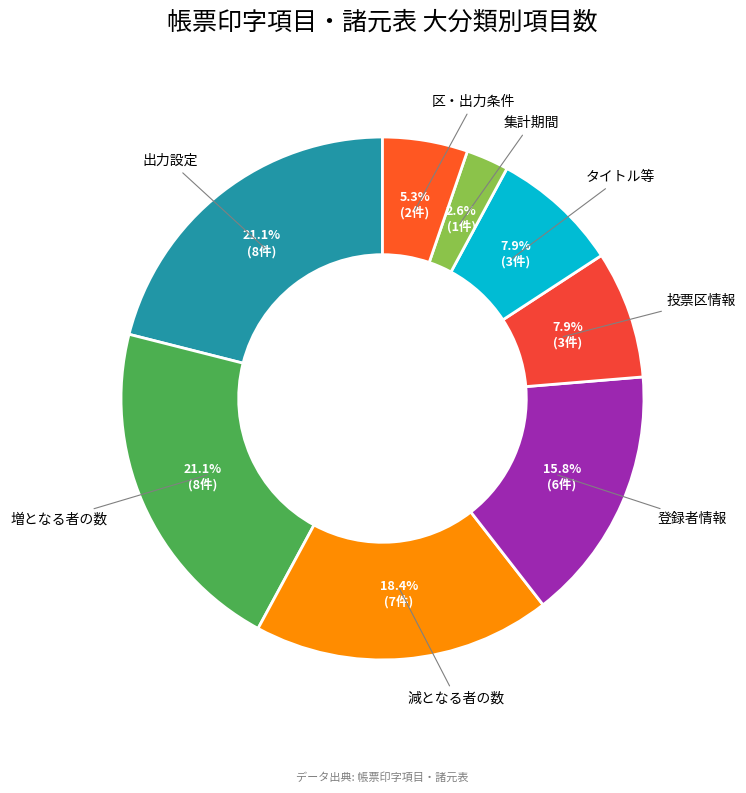

Count the number of slices in the pie.

8